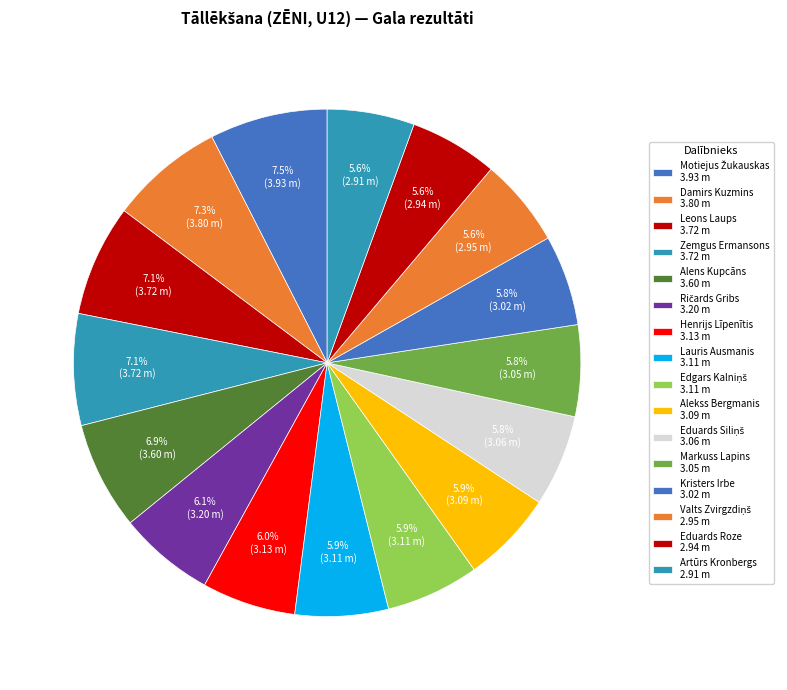

How many segments does this pie chart have?

16